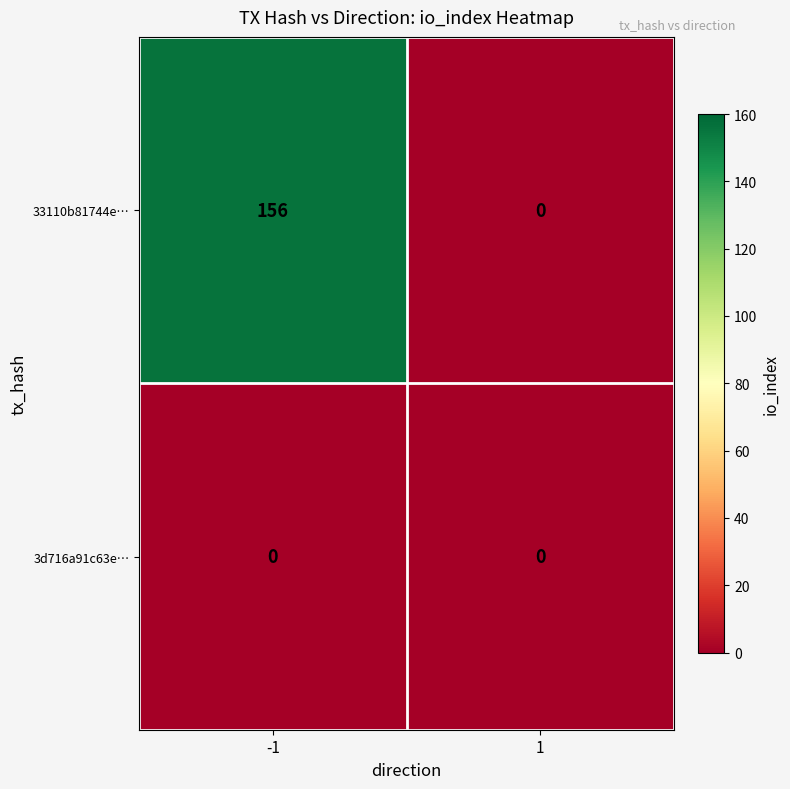

What is the sum of all 33110b81744e… values?

156